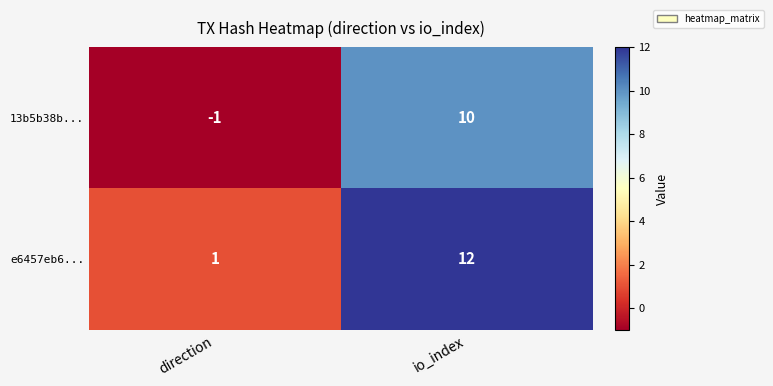

What is the difference between the highest and lowest values at direction?

2